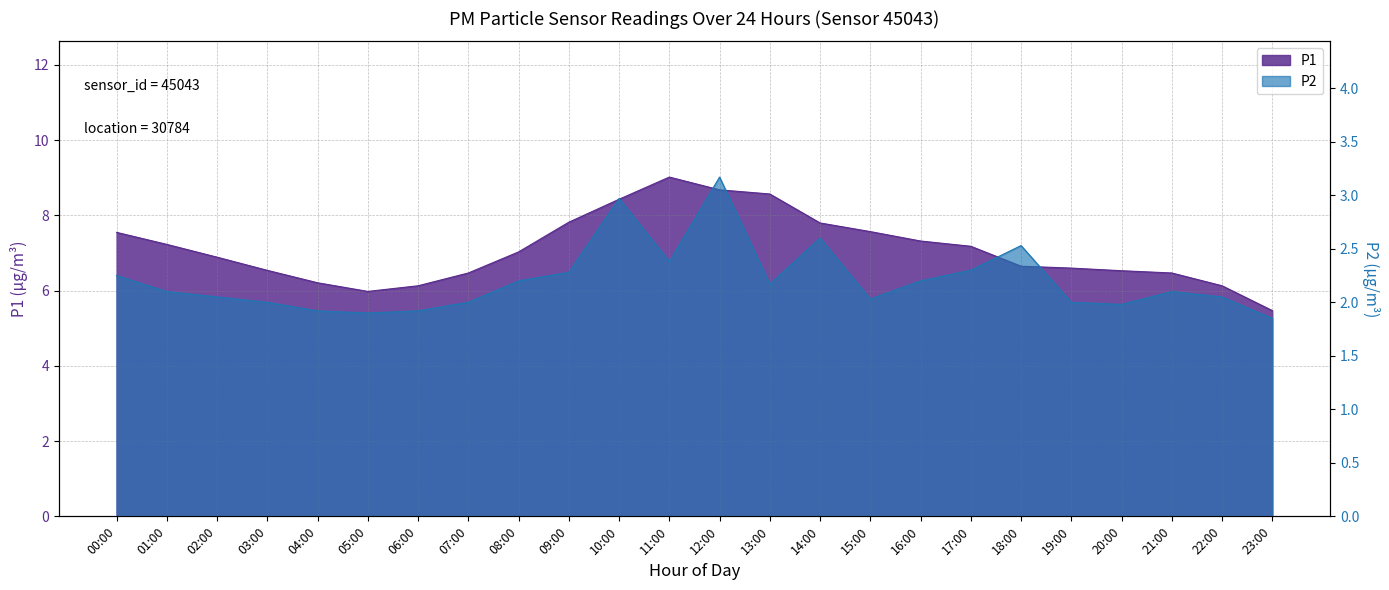

What are all the series names shown in the legend?

P1, P2